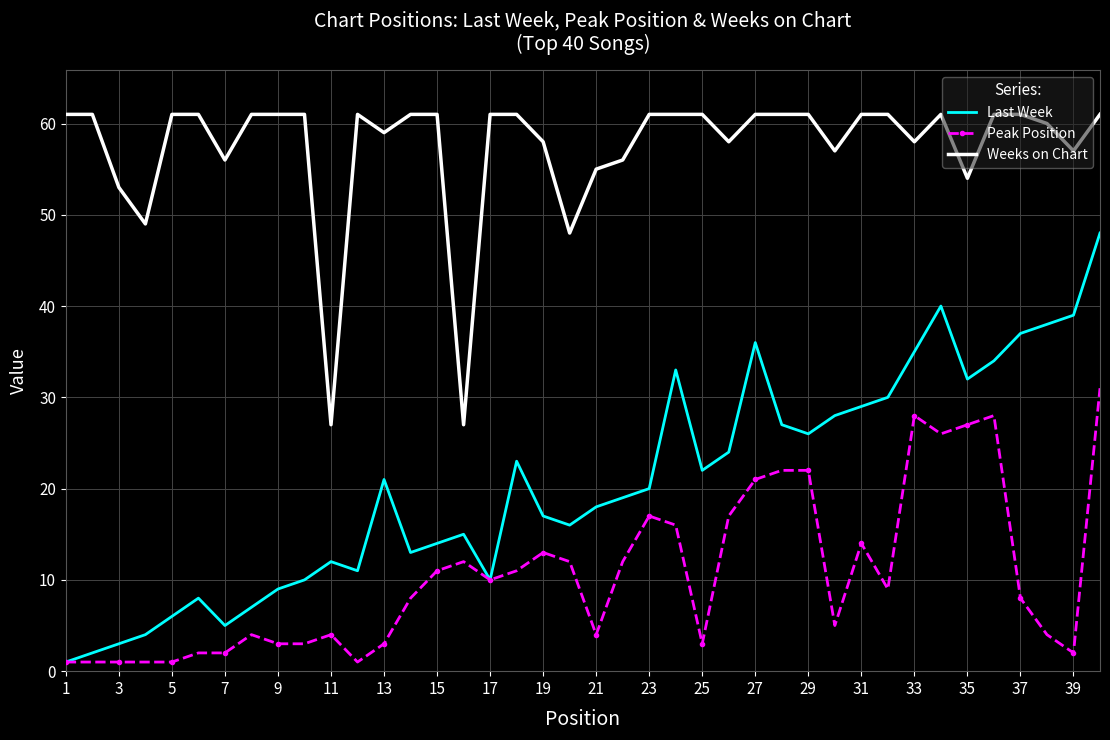

List the series in order of their peak value, highest first.

Weeks on Chart, Last Week, Peak Position